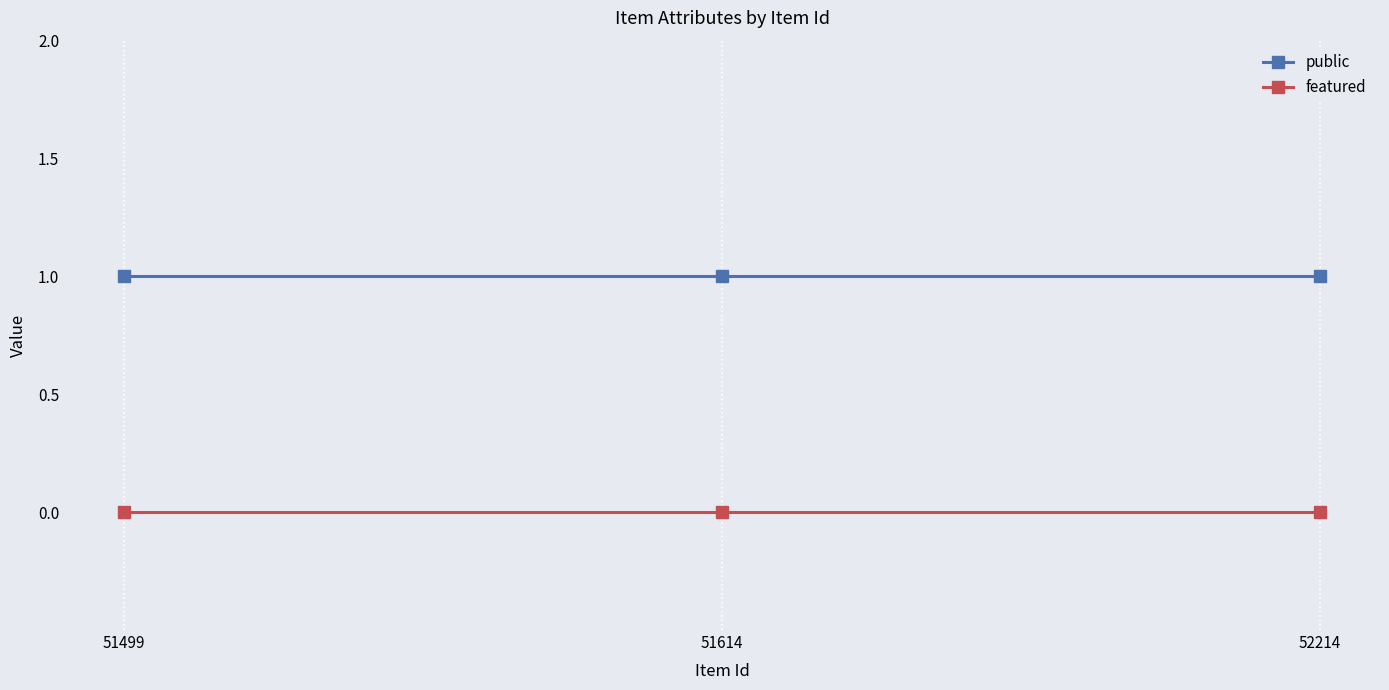

What is the total value across all series at 51614?

1